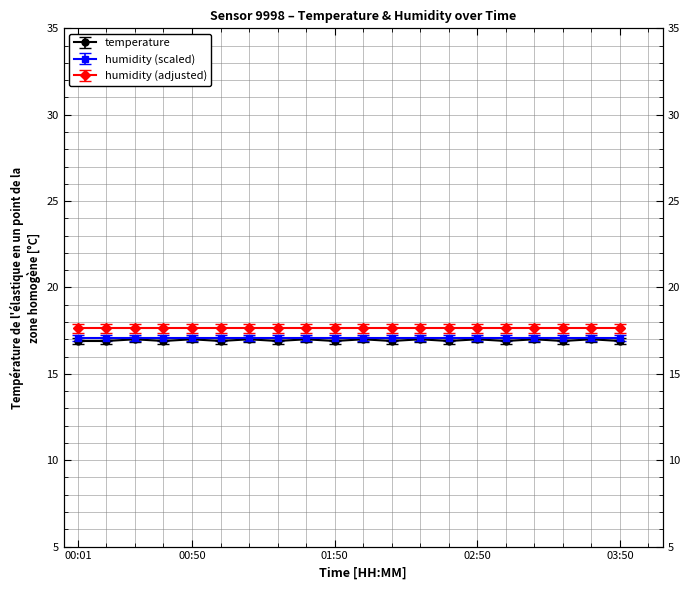

Reading left to right, extract all data points from this chart.

16.9	16.9	17.0	16.9	17.0	16.9	17.0	16.9	17.0	16.9	17.0	16.9	17.0	16.9	17.0	16.9	17.0	16.9	17.0	16.9